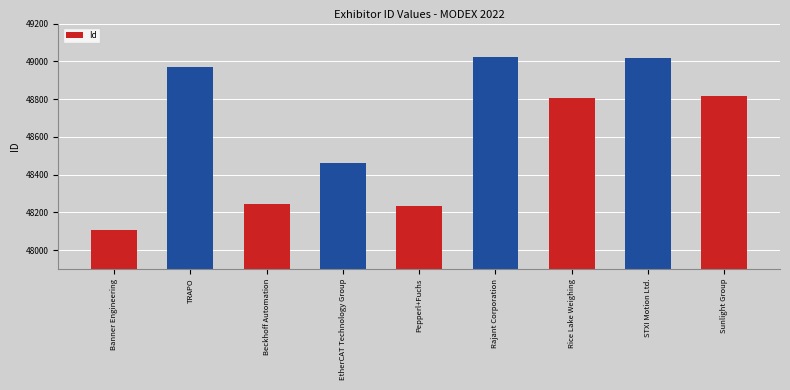

Which label corresponds to the smallest value in the chart?

Banner Engineering